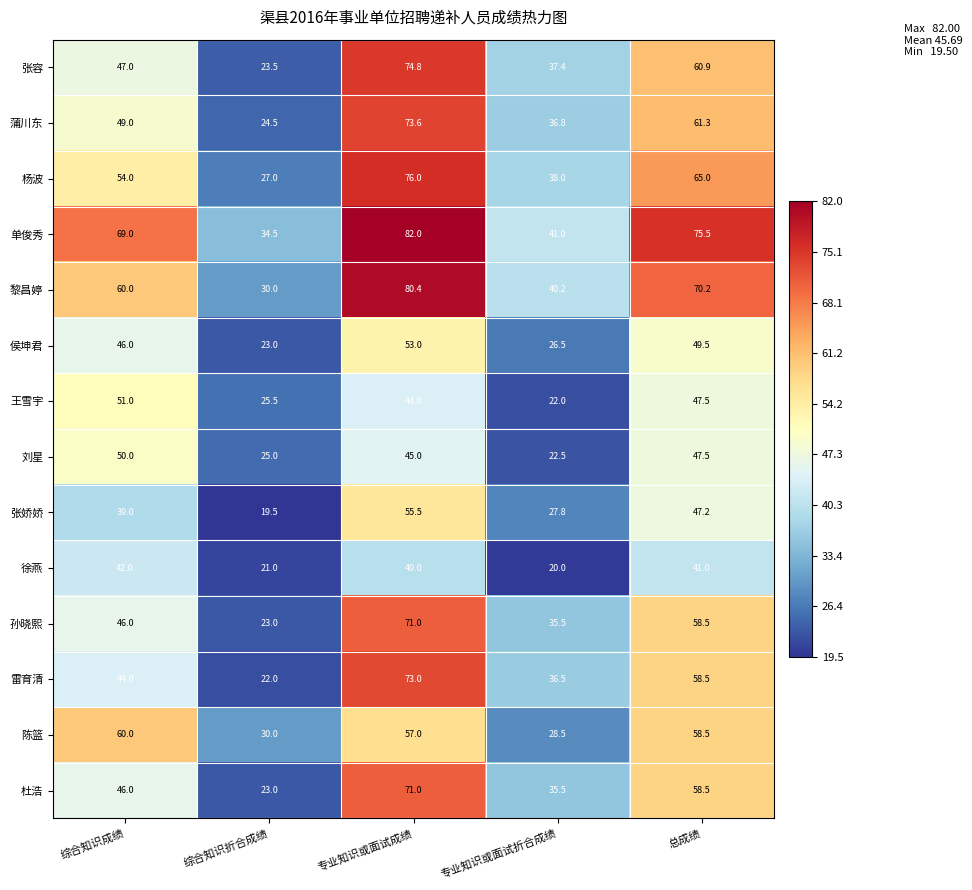

What is the difference between the maximum and minimum values in the 杨波 series?

49.0